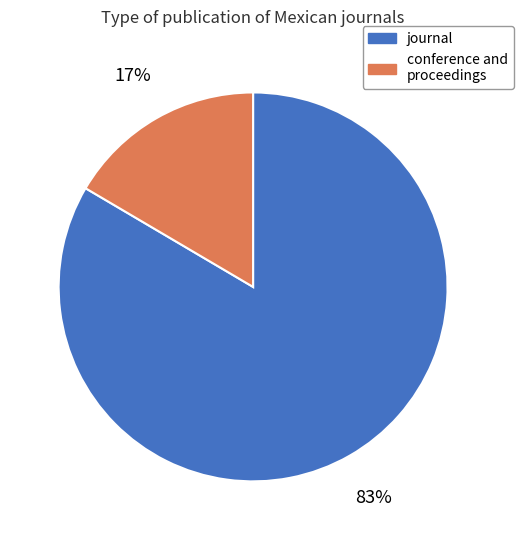

What is the ratio of the value at conference and proceedings to the value at journal?

0.2